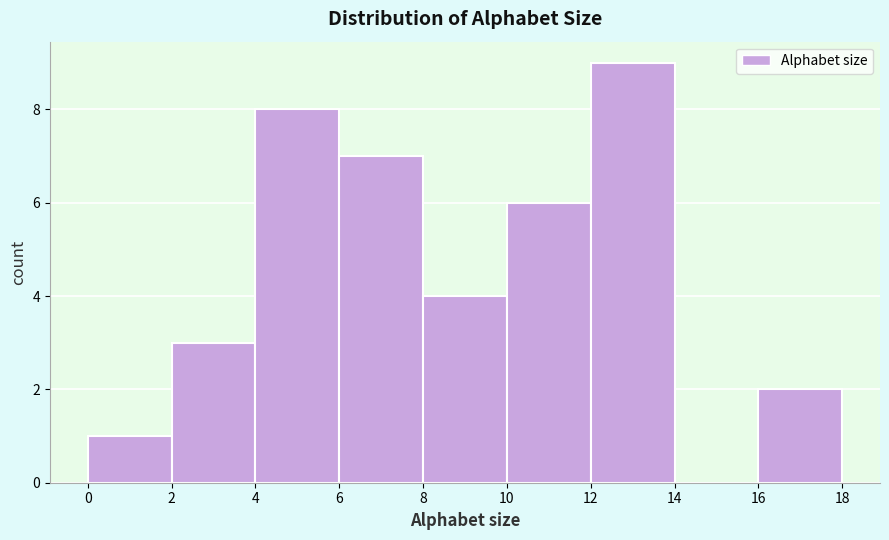

Reading left to right, list every bar in this chart as the range it spans on the x-axis followed by its height. The values are not printed on the chart, so give them approximately, as read against the axis.

0 to 2: 1
2 to 4: 3
4 to 6: 8
6 to 8: 7
8 to 10: 4
10 to 12: 6
12 to 14: 9
14 to 16: 0
16 to 18: 2